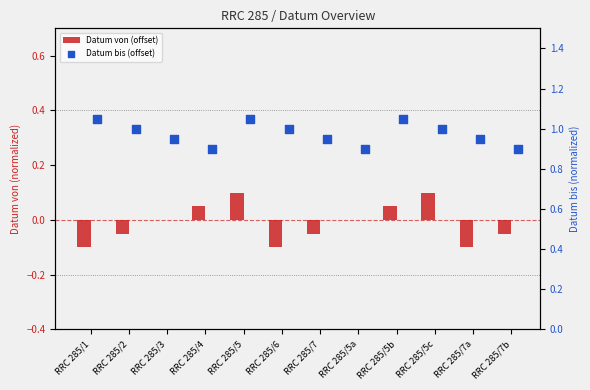

What is the total value across all series at RRC 285/6?

0.9